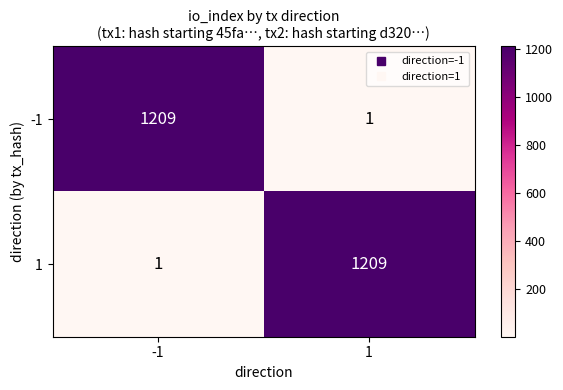

At -1, list the series in order from smallest to largest.

1, -1